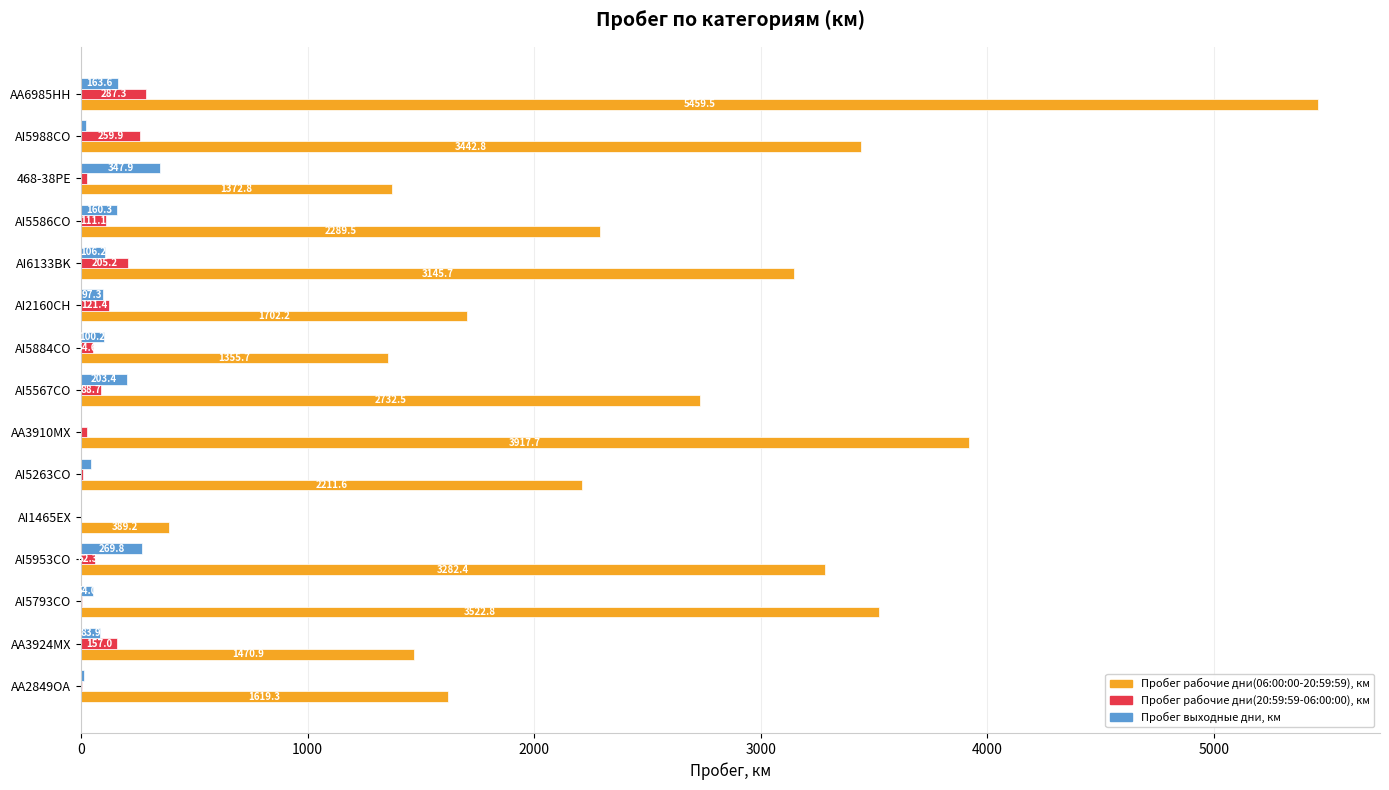

What is the total value across all series at AA6985HH?

5910.4